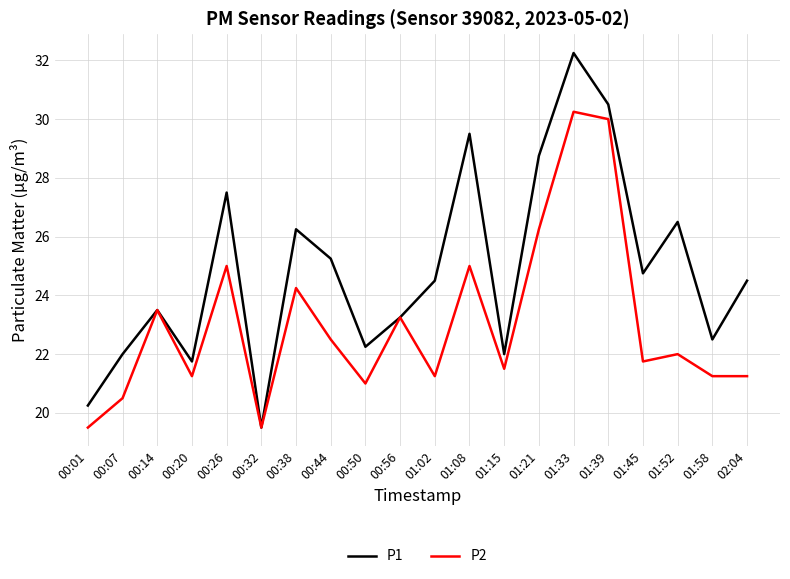

At which label does P1 reach its minimum?

00:32